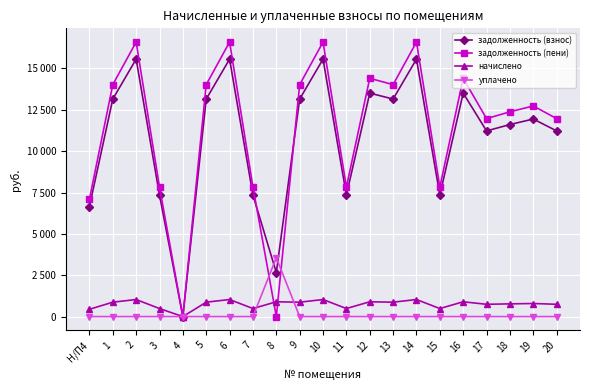

What are all the series names shown in the legend?

задолженность (взнос), задолженность (пени), начислено, уплачено